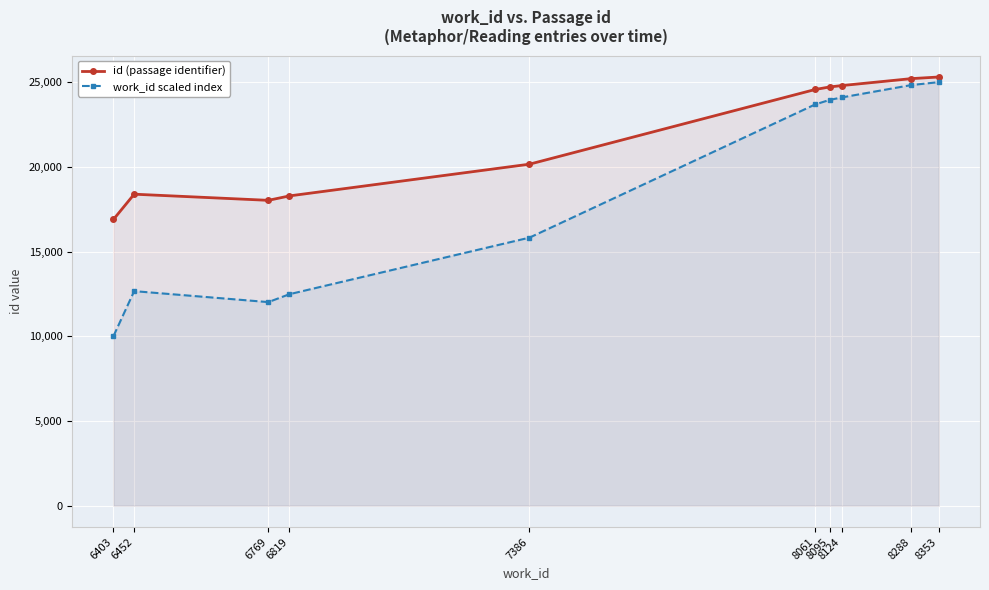

What is the lowest value of the work_id scaled index series?

10000.0